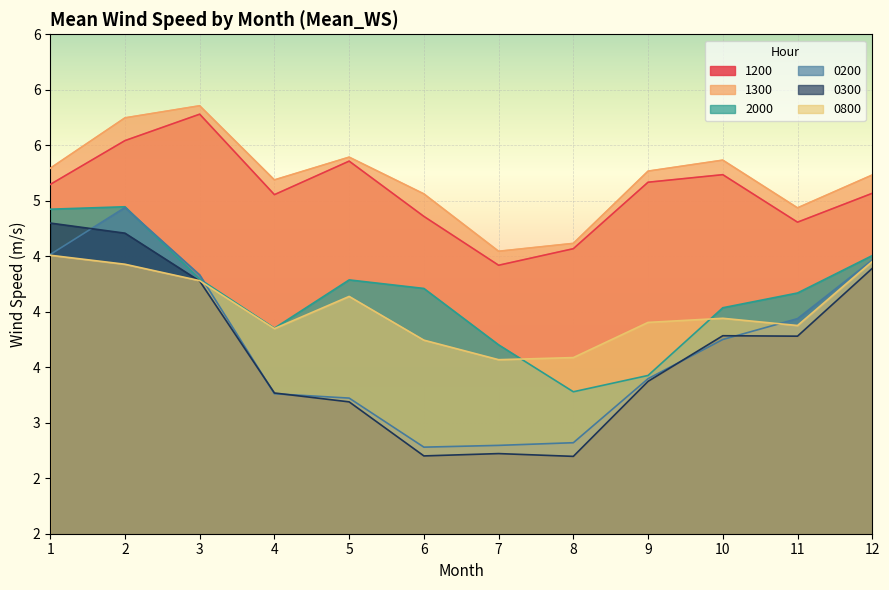

After their last crossing, which series has the higher values: 0800 or 0200?

0200